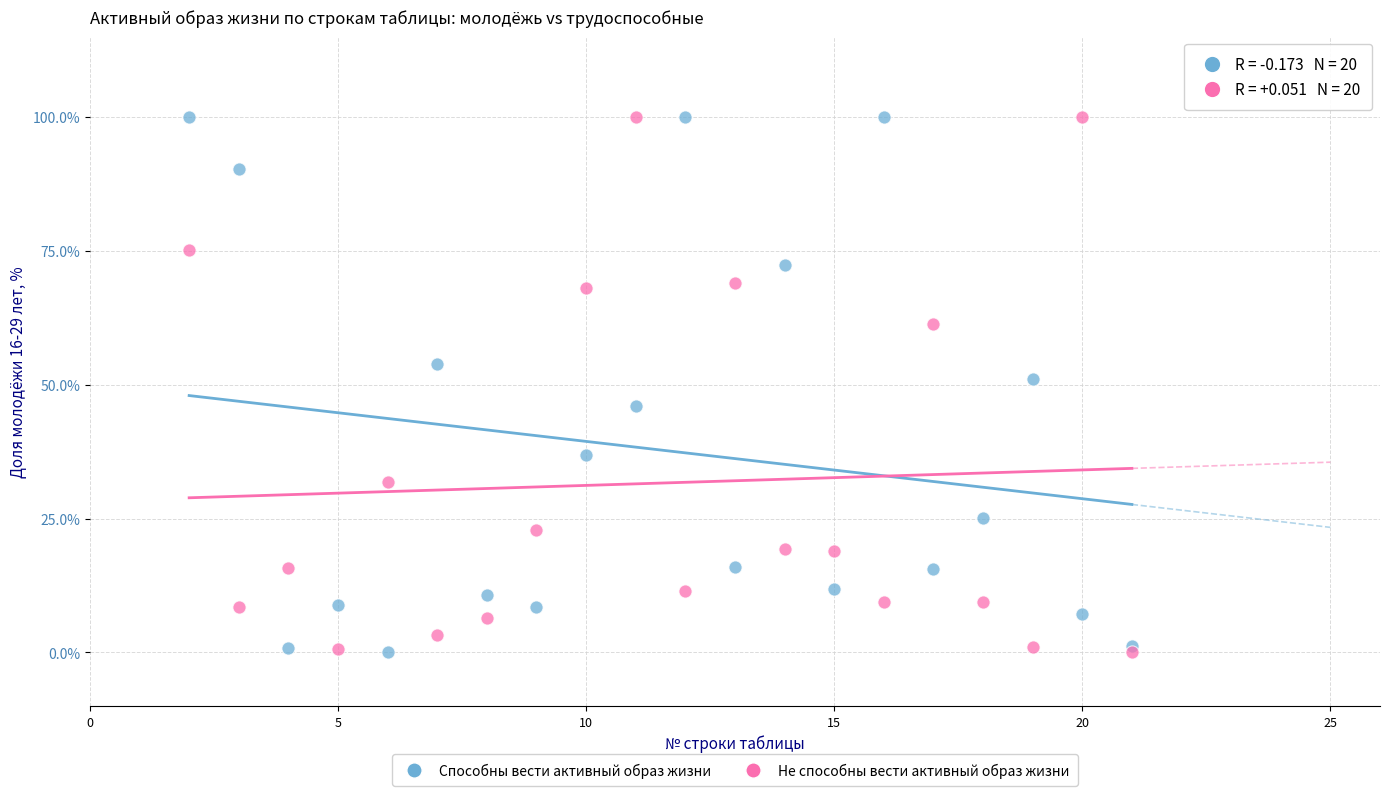

What are all the series names shown in the legend?

Способны вести активный образ жизни, Не способны вести активный образ жизни